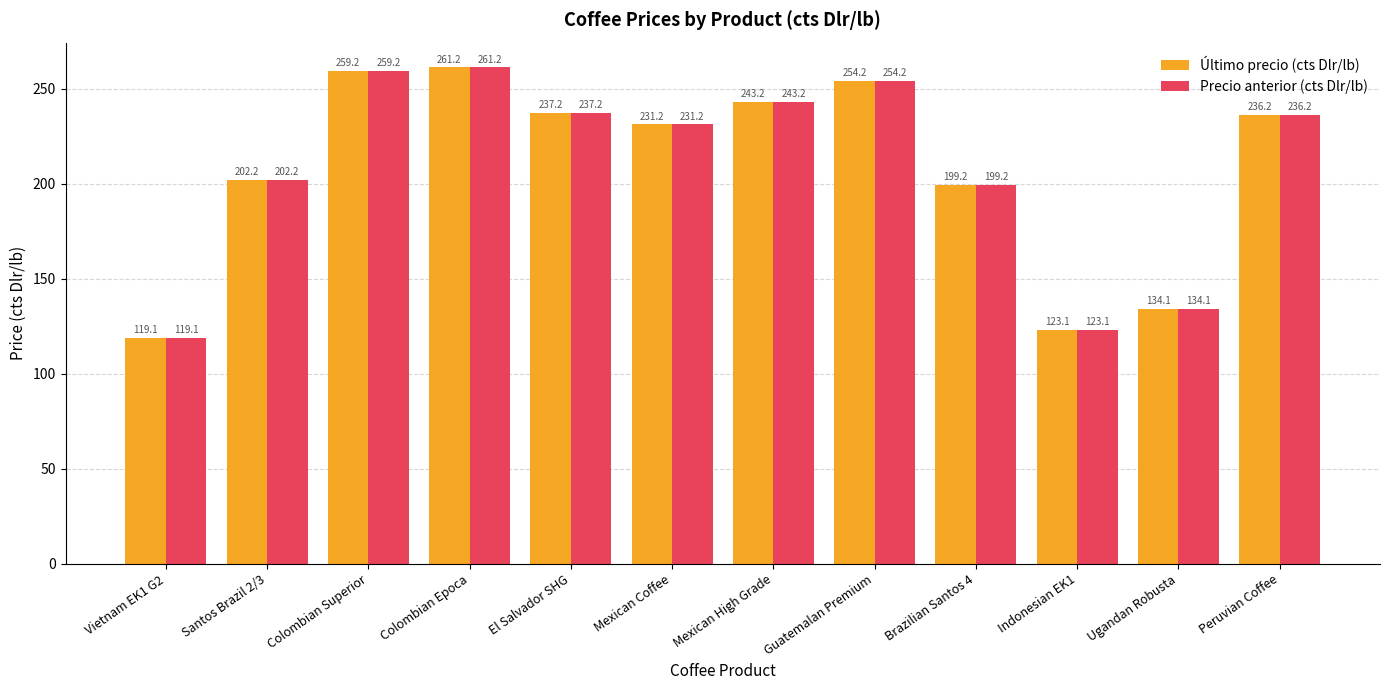

What is the label of the 11th bar from the left?

Ugandan Robusta